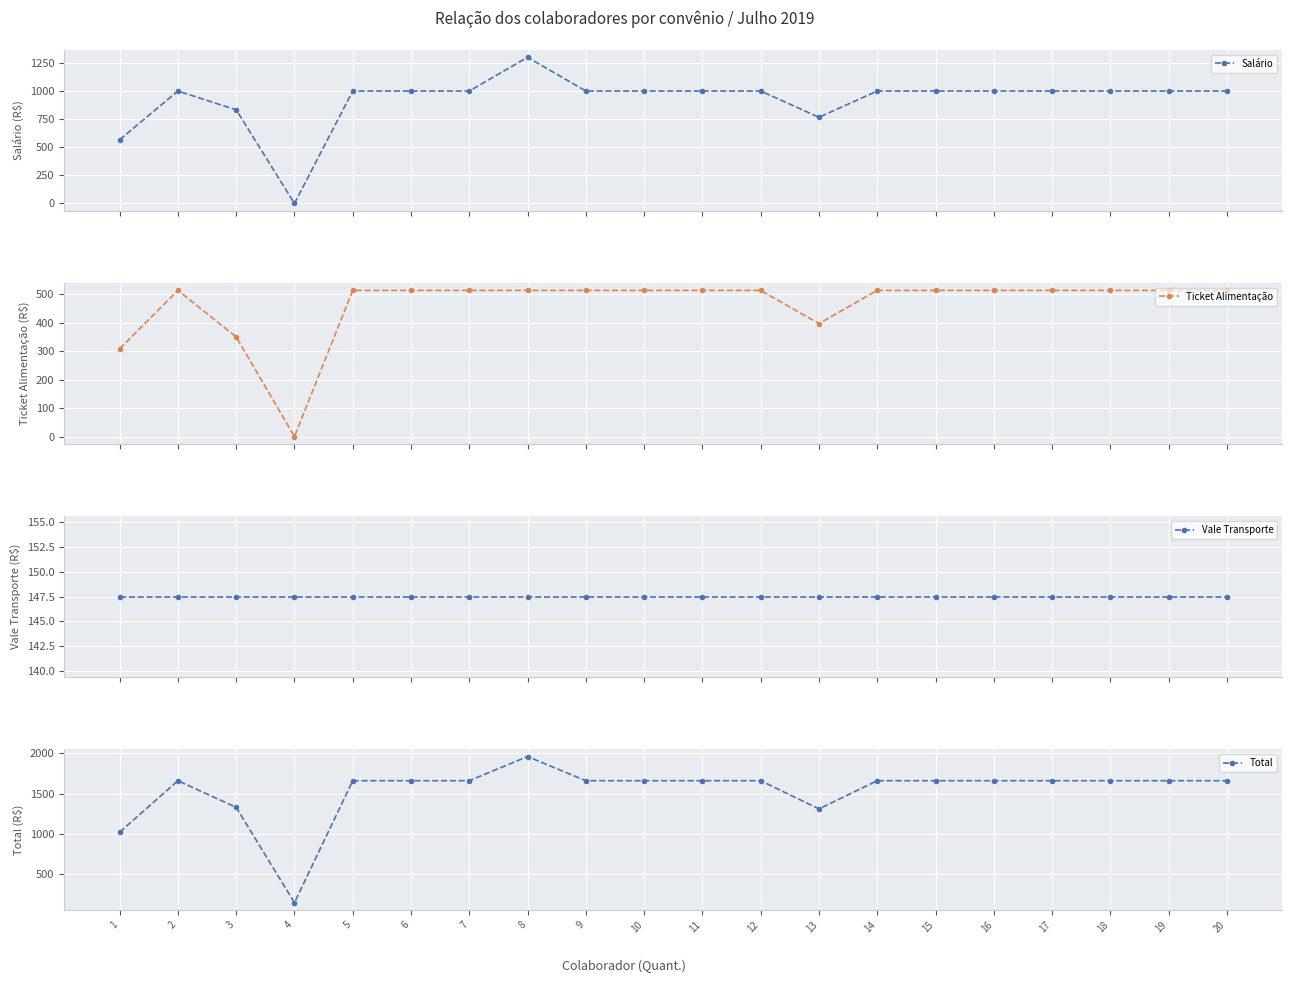

Which label corresponds to the largest value in the chart?

8